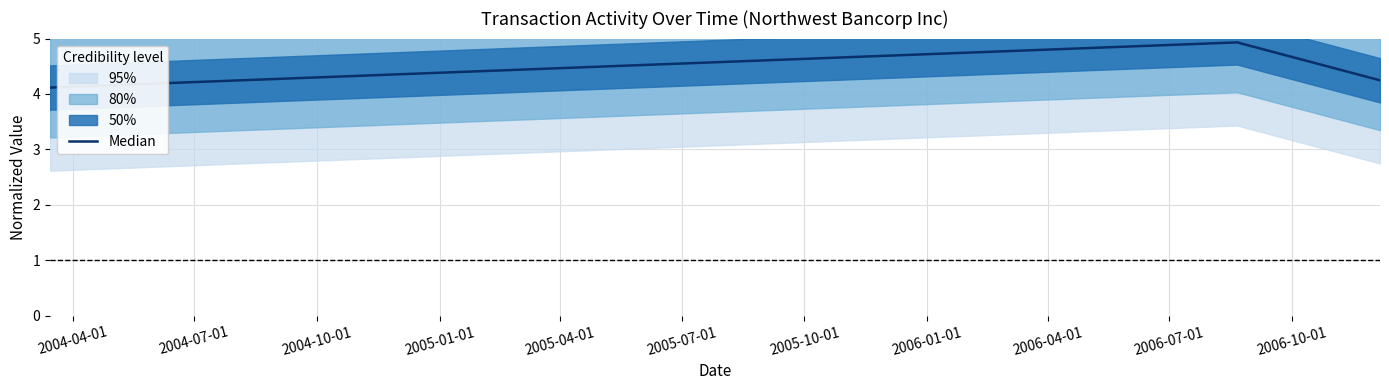

What is the highest value of the Median series?

4.9